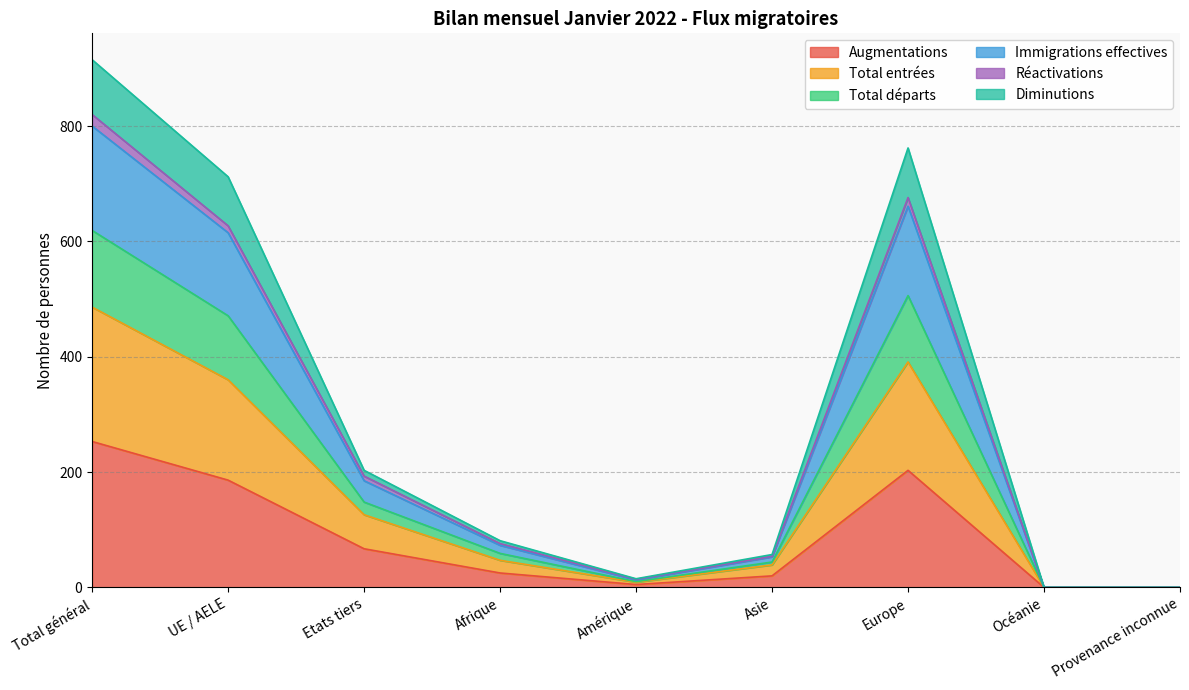

At which label does Augmentations reach its peak?

Total général